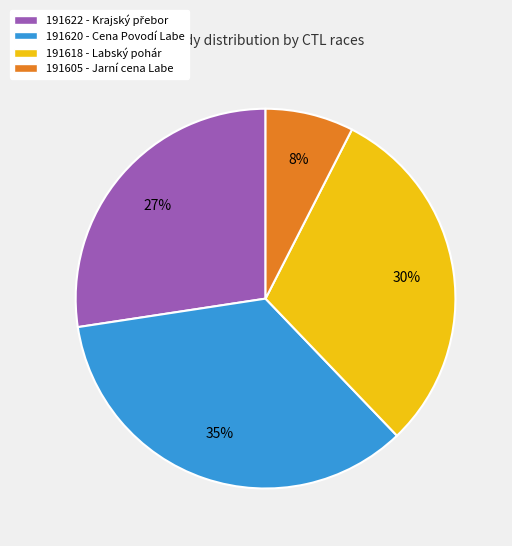

Rank the categories by value from lowest to highest.

191605, 191622, 191618, 191620